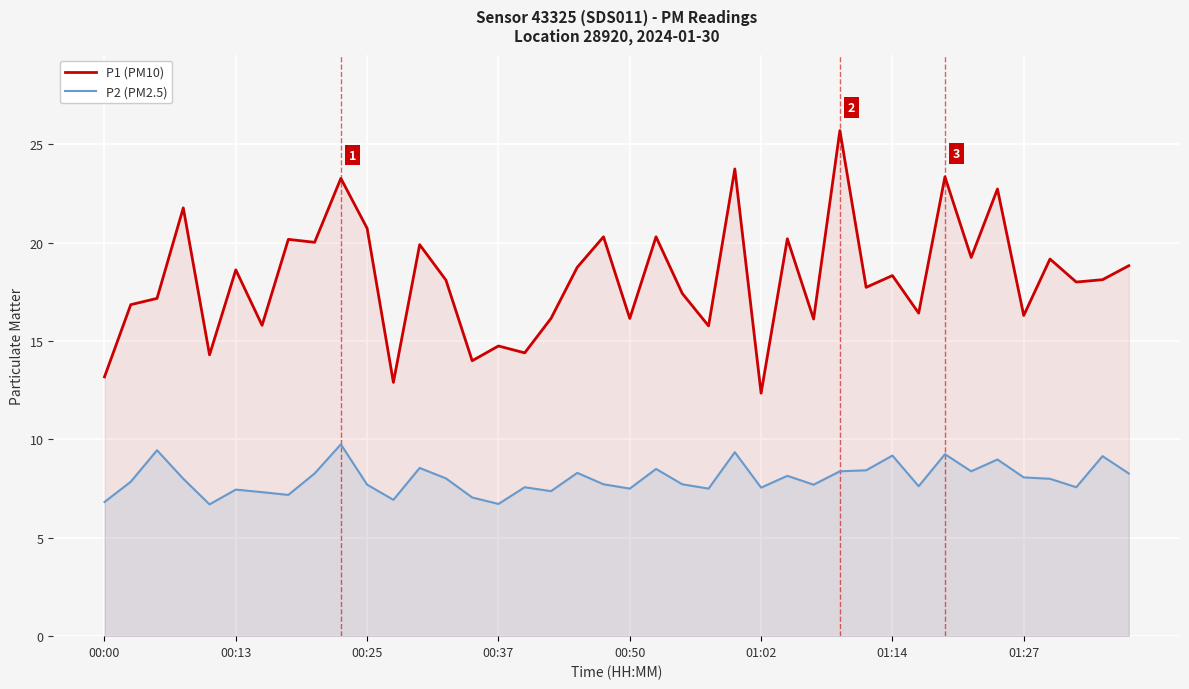

What is the smallest value displayed?

6.7